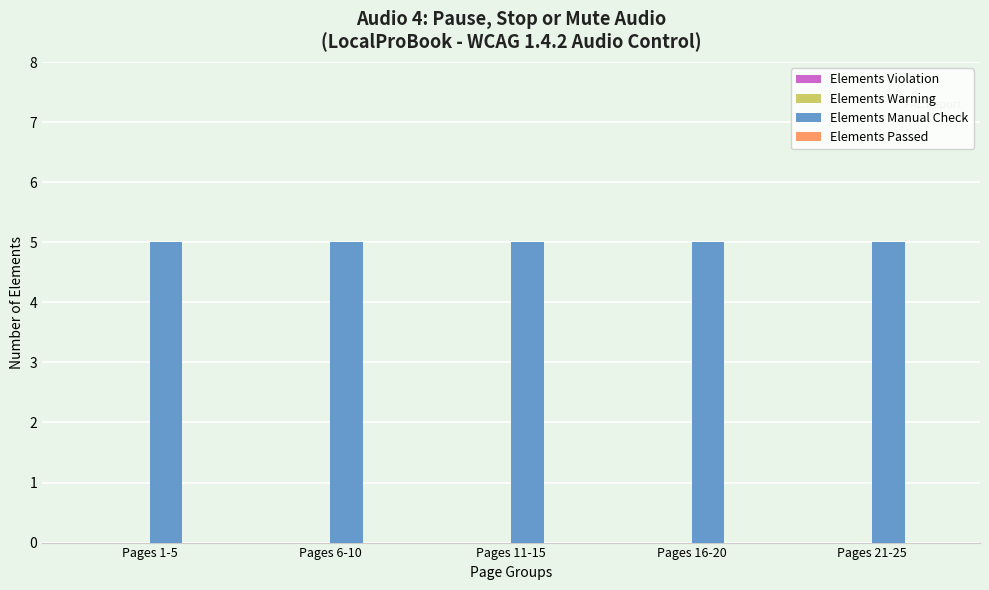

How many categories are shown in the chart?

5